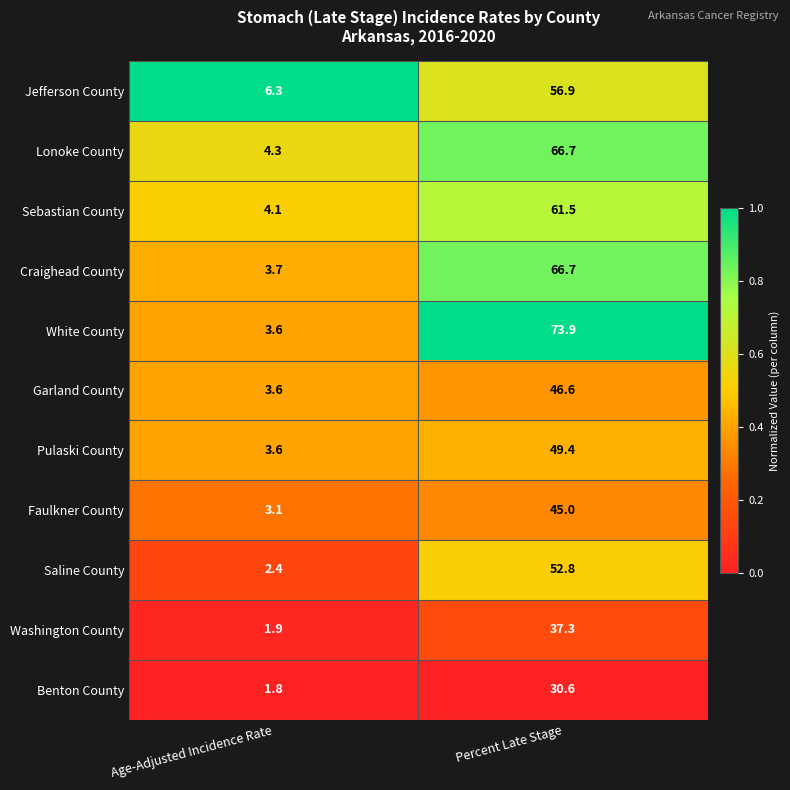

What is the sum of the Lonoke County values at Percent Late Stage and Age-Adjusted Incidence Rate?

71.0